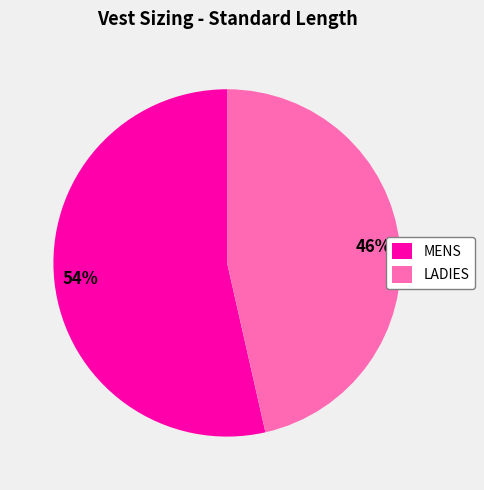

Combined, do LADIES and MENS account for over 50%?

Yes